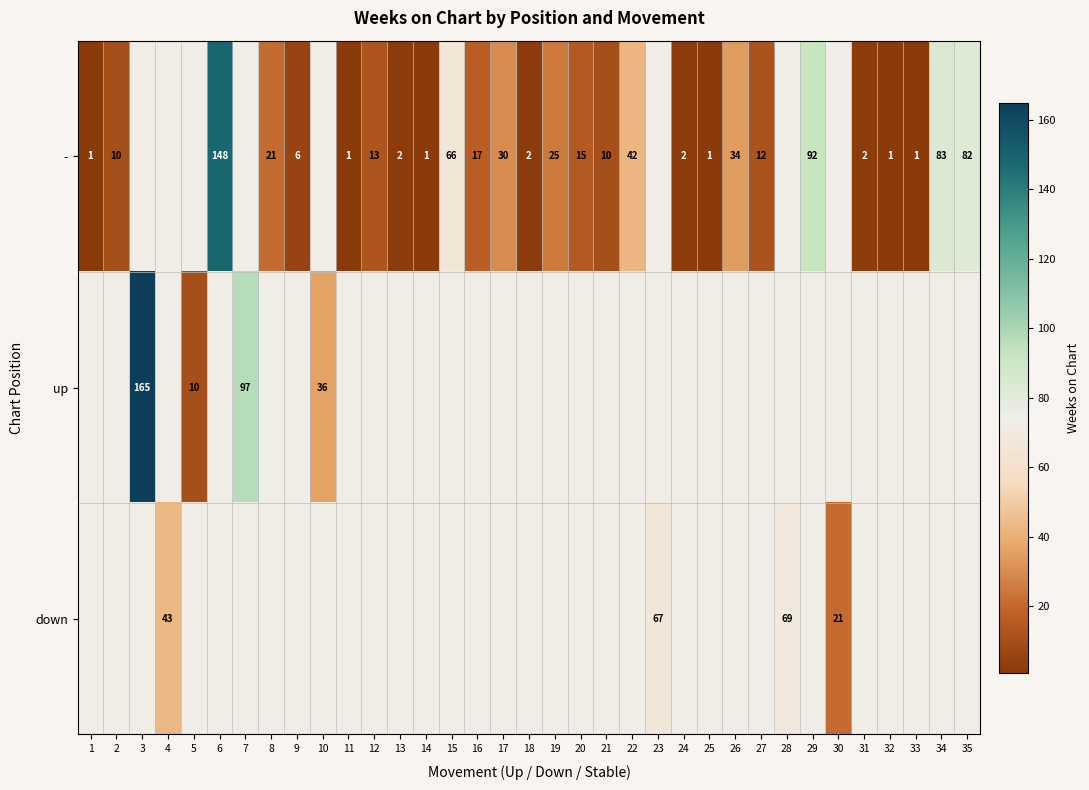

Count the number of categories in the chart.

35